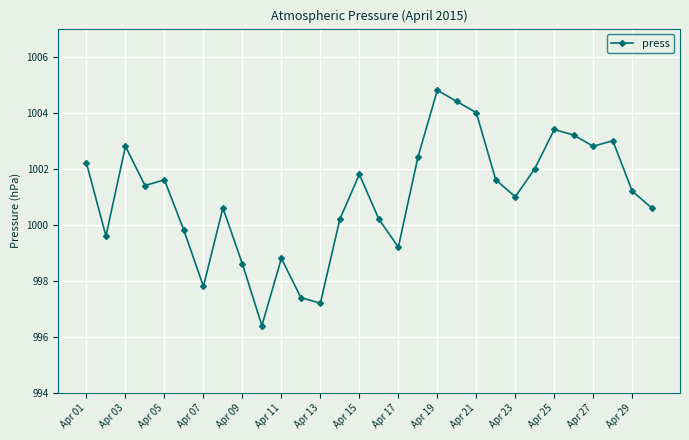

What is the value of the 17th point from the left?

999.2